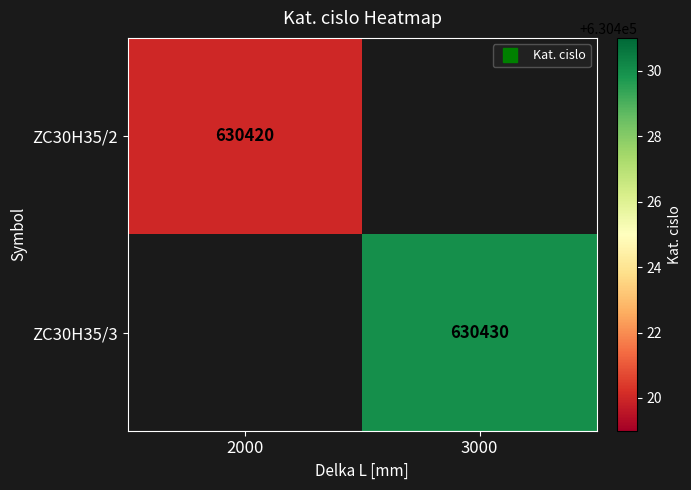

Which series has the largest range (max minus min)?

ZC30H35/2